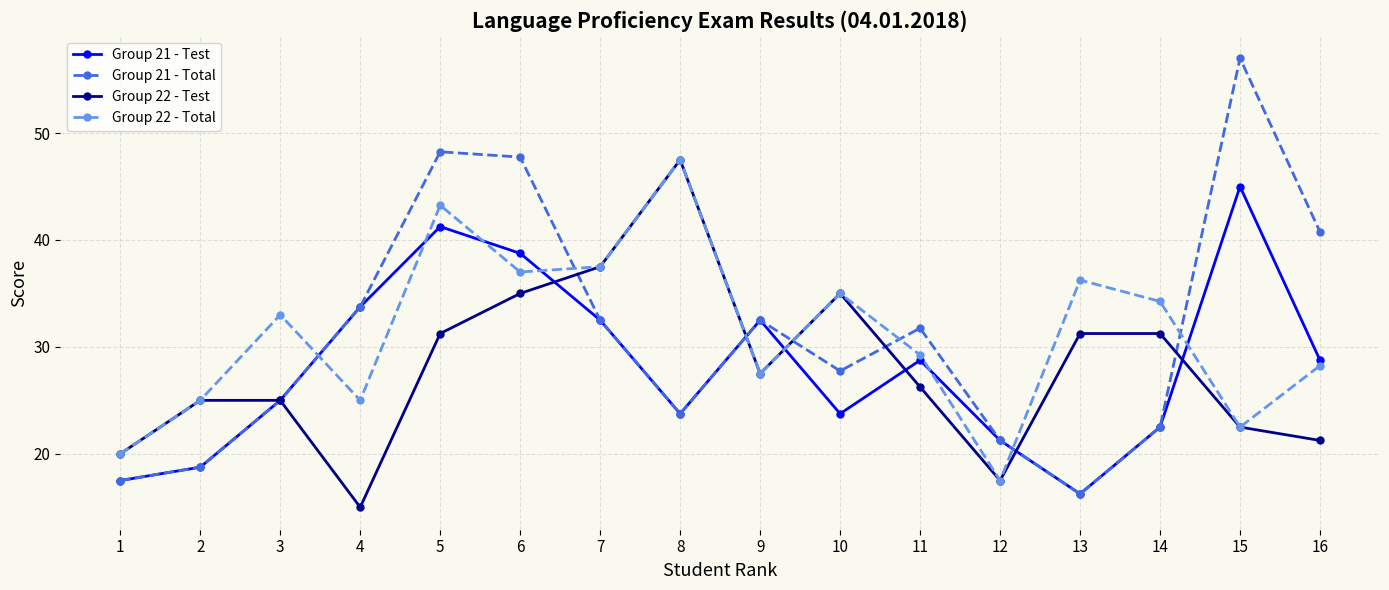

Which series ends up on top after the final intersection of Group 22 - Total and Group 21 - Total?

Group 21 - Total